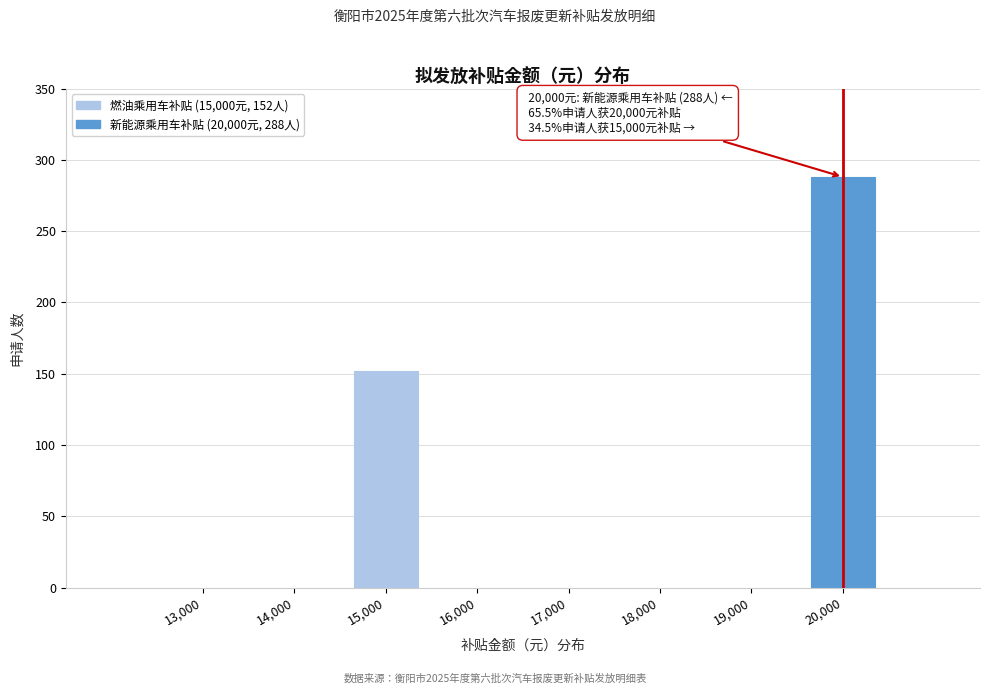

Reading left to right, what are all the values shown in this chart?

13,000=0	14,000=0	15,000=152	16,000=0	17,000=0	18,000=0	19,000=0	20,000=288